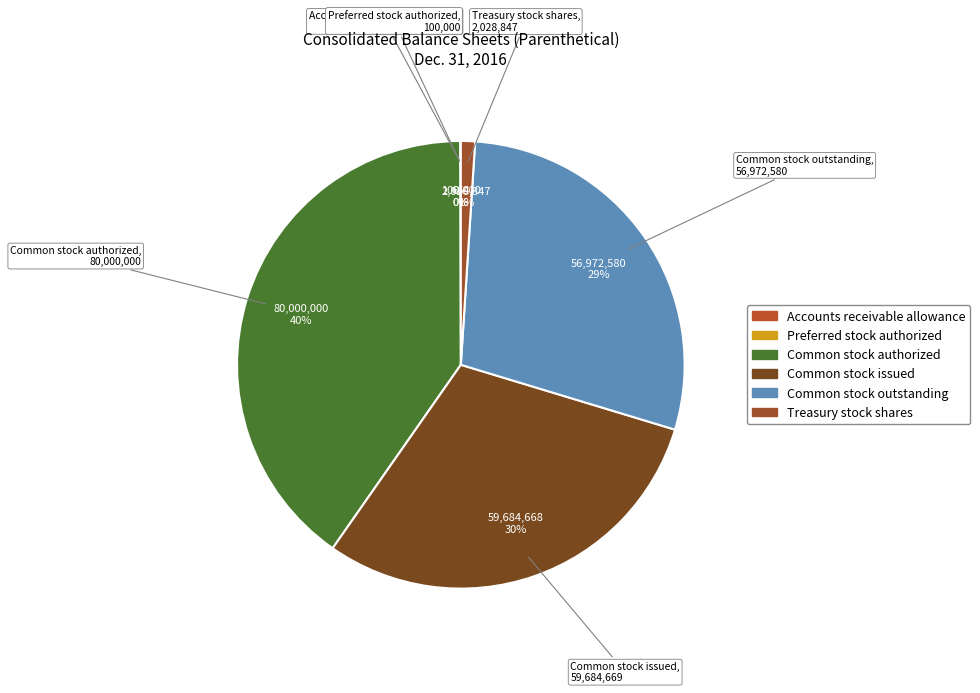

Which category has the biggest portion of the pie?

Common stock authorized